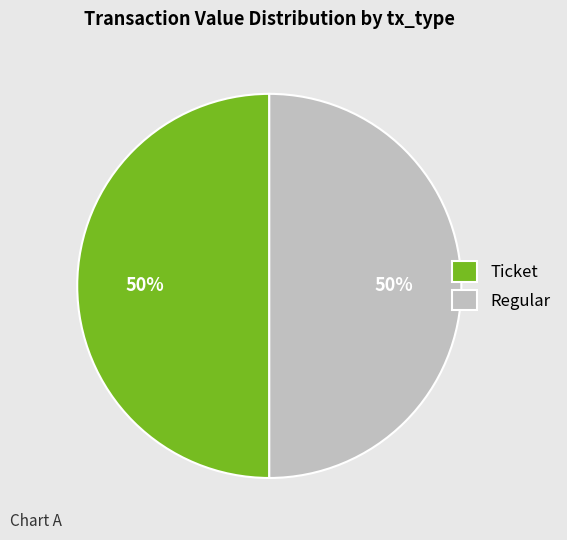

The Ticket slice represents 50% of the pie. True or false?

True